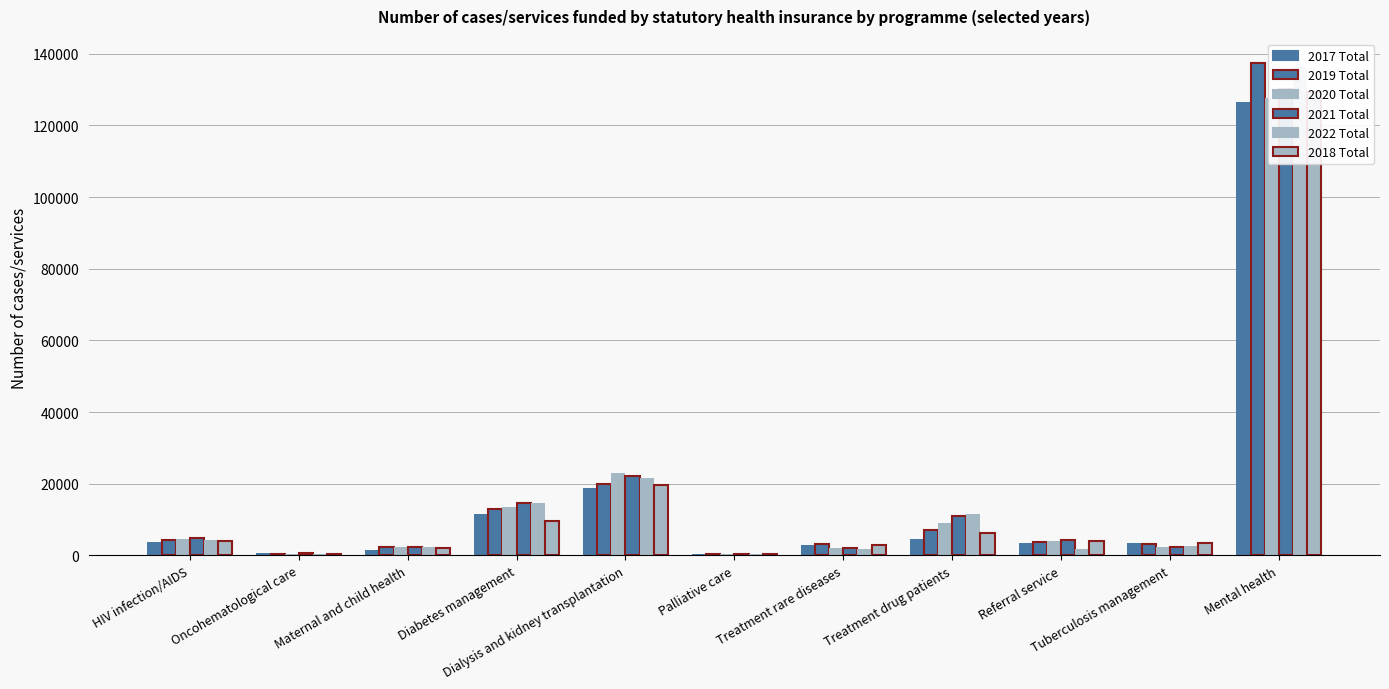

What is the average value of the 2018 Total series?

16524